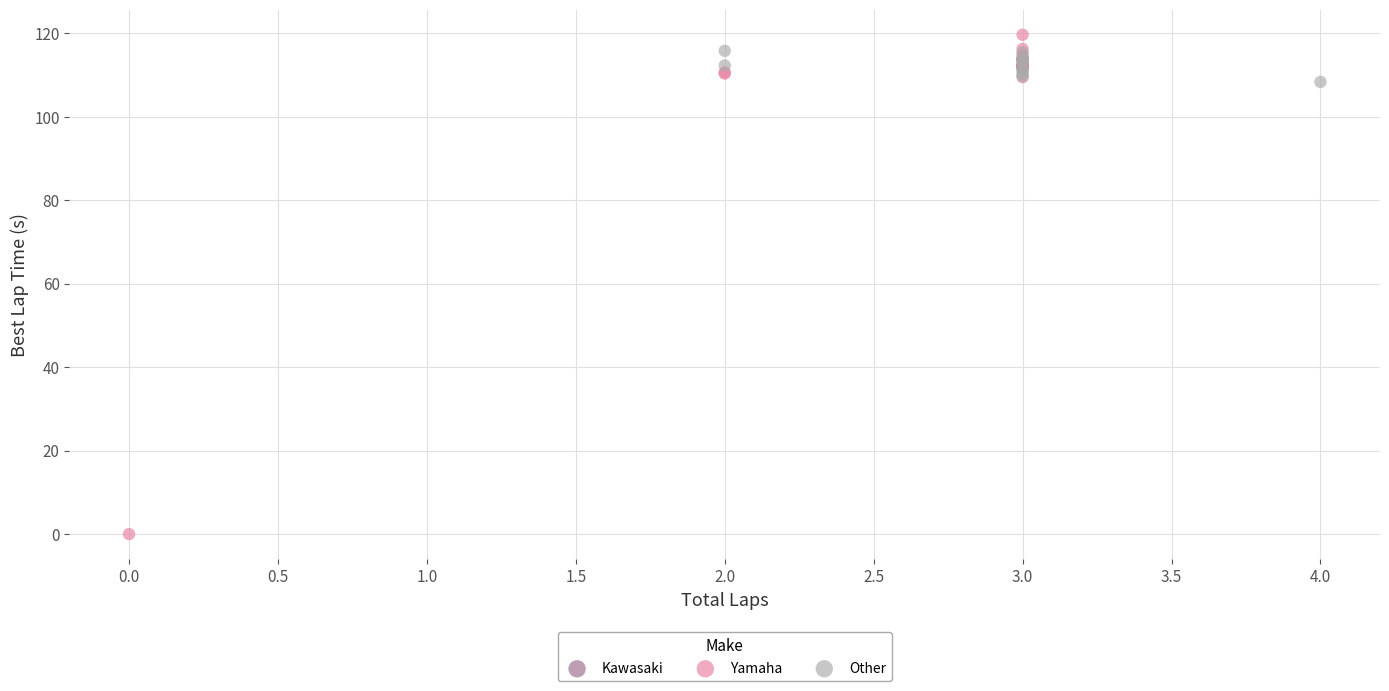

Which series has the largest Y range (max minus min)?

Yamaha